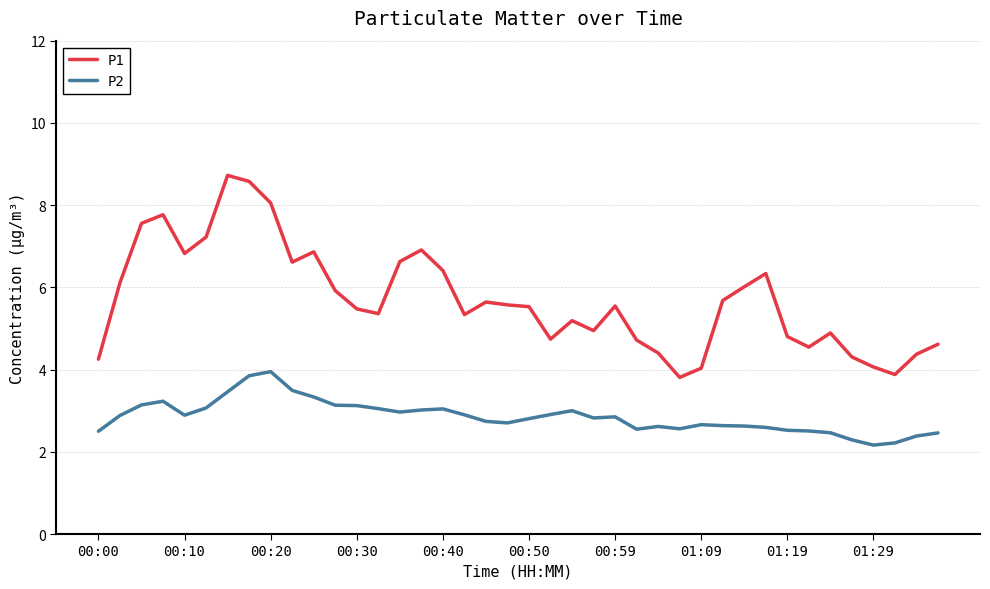

True or false: P1 and P2 cross at least once.

False